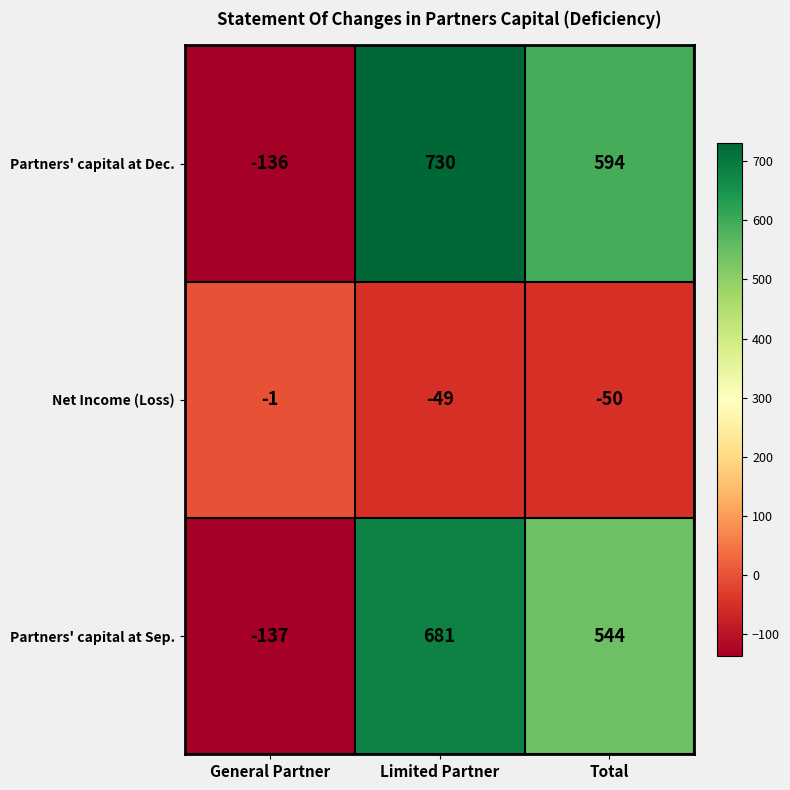

Reading left to right, list all the values displayed in this chart.

Partners' capital at Dec.: -136	730	594
Net Income (Loss): -1	-49	-50
Partners' capital at Sep.: -137	681	544